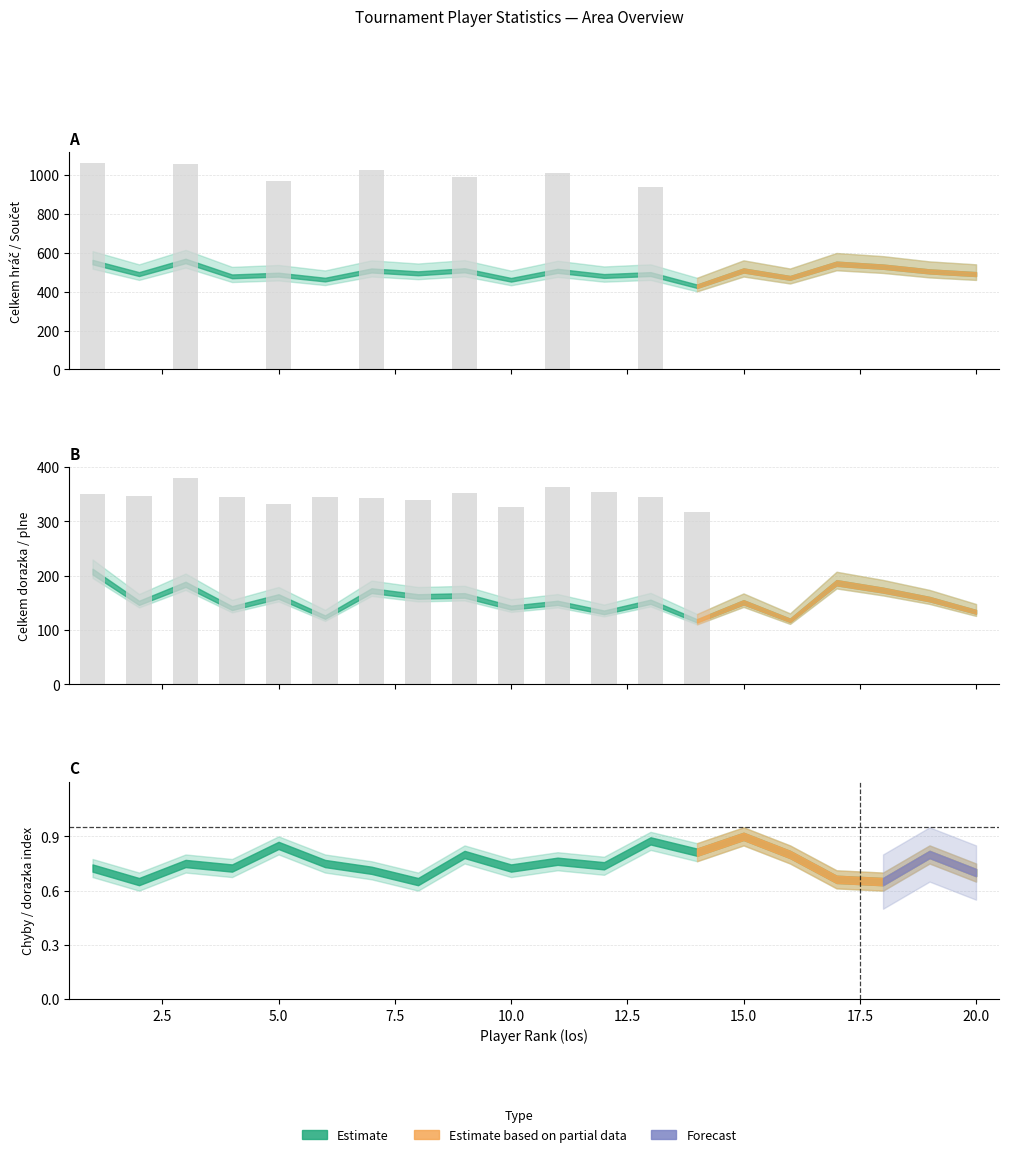

How many categories are shown in the chart?

14